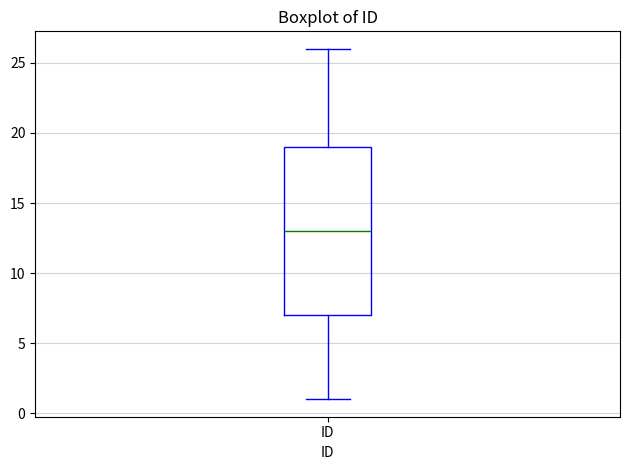

Read this box plot against the y-axis: the position of the median line, the range covered by the box, and the ends of both whiskers. The values are not printed on the chart, so give them approximately, as read against the axis.

median 13, box 7 to 19, whiskers 1 to 26